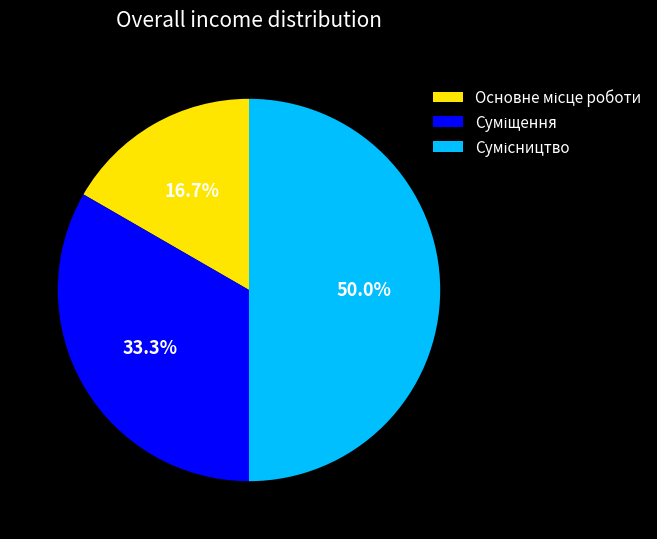

Is the sum of Сумісництво and Суміщення greater than half?

Yes